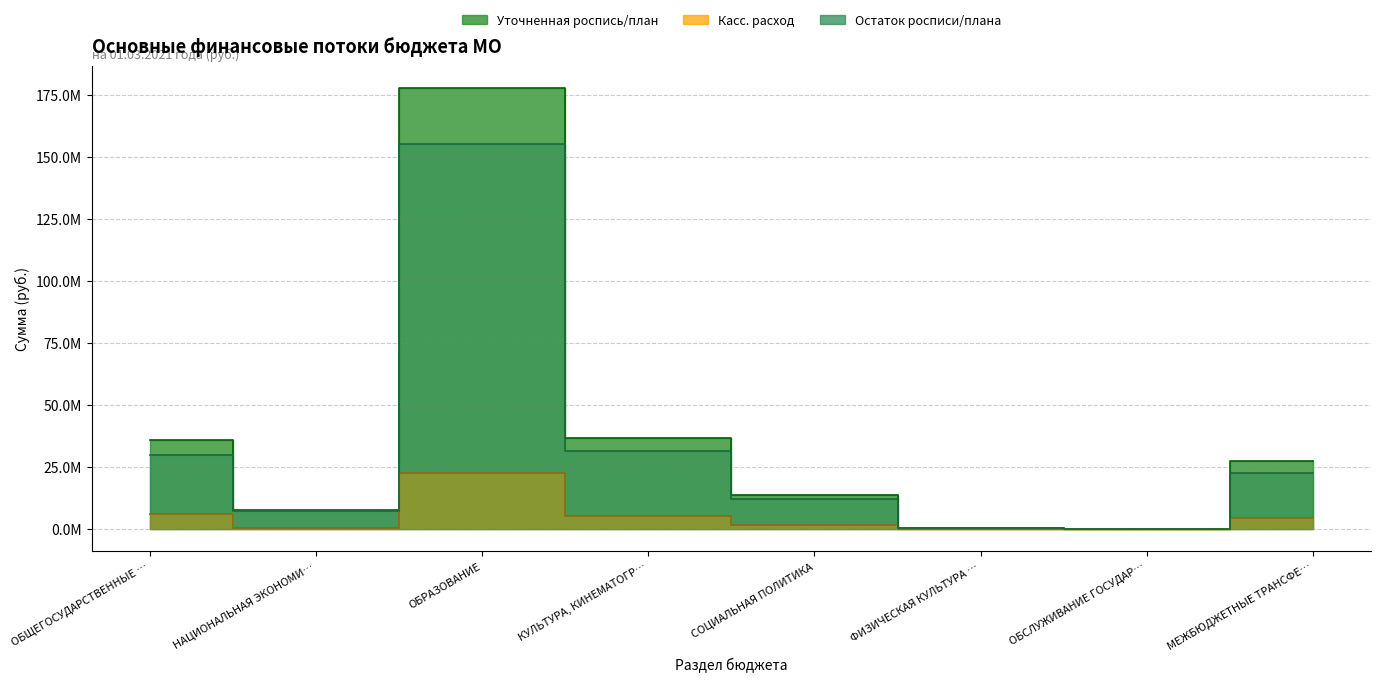

Reading left to right, what are all the values shown in this chart?

Уточненная роспись/план: 35864584.3	7688556.8	177786644.5	36828171.2	13854663.8	320800.0	3245.7	27177200.0
Касс. расход: 5967905.9	407044.0	22641427.8	5332532.8	1646254.6	44096.3	0.0	4529590.0
Остаток росписи/плана: 29896678.4	7281512.8	155145216.7	31495638.4	12208409.1	276703.7	3245.7	22647610.0